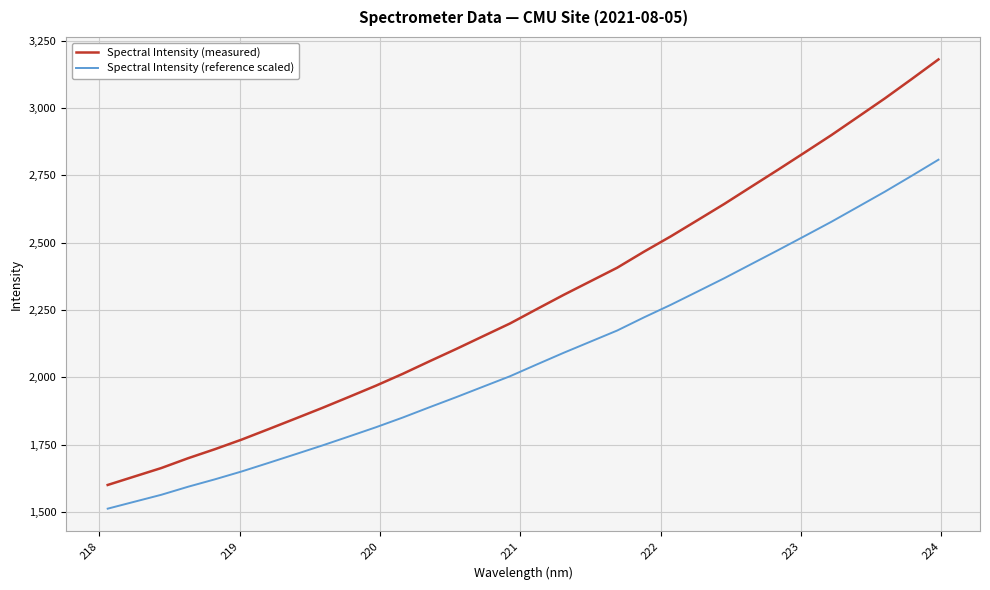

What is the lowest value of the Spectral Intensity (reference scaled) series?

1512.1